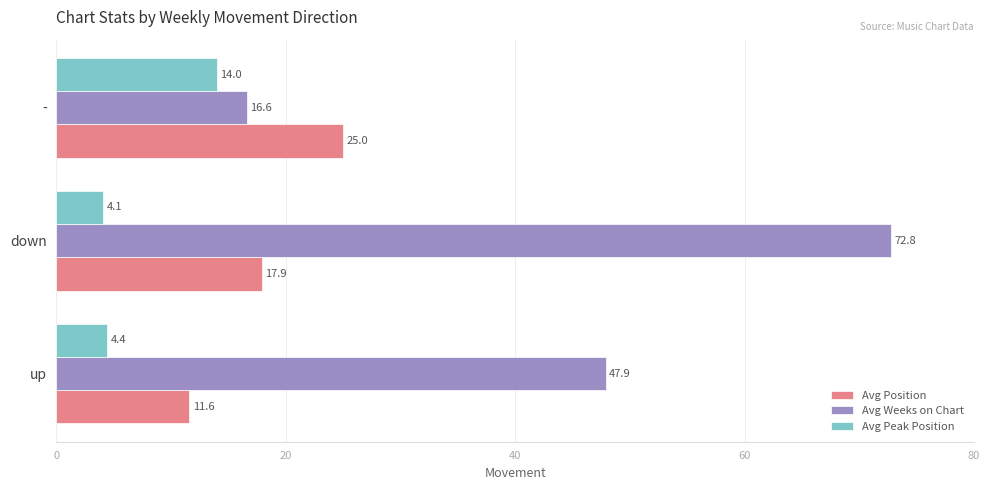

At which label is Avg Weeks on Chart closest to 44?

up